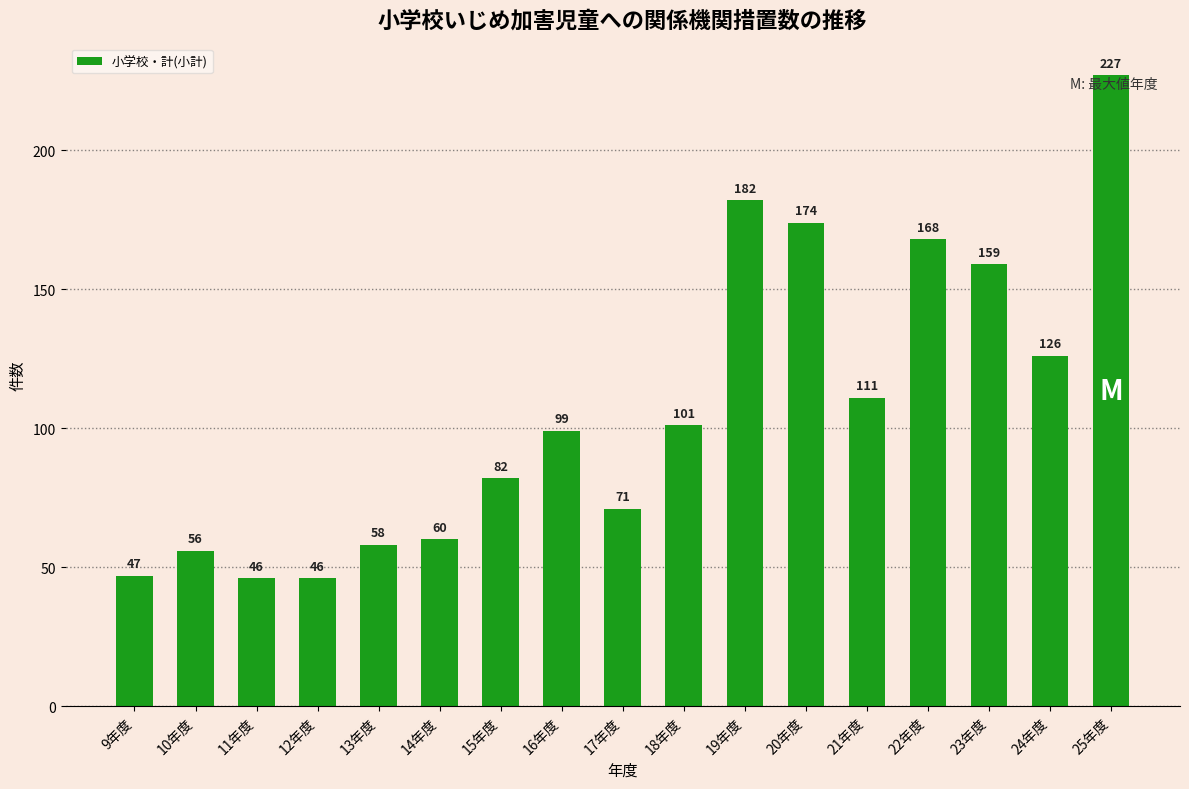

Reading right to left, extract all data points from this chart.

227	126	159	168	111	174	182	101	71	99	82	60	58	46	46	56	47